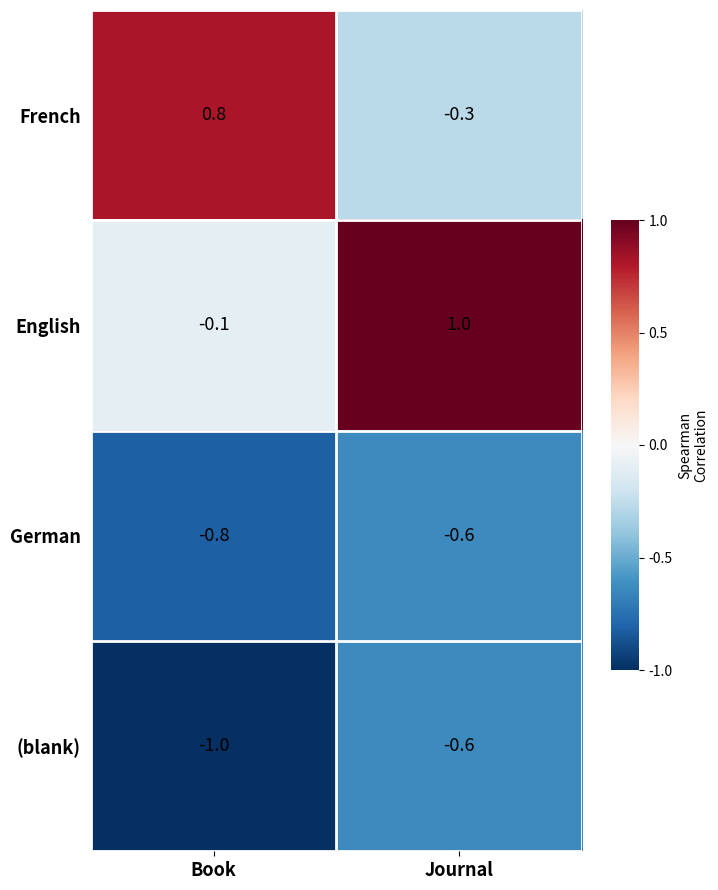

What is the sum of the French values at Book and Journal?

0.5